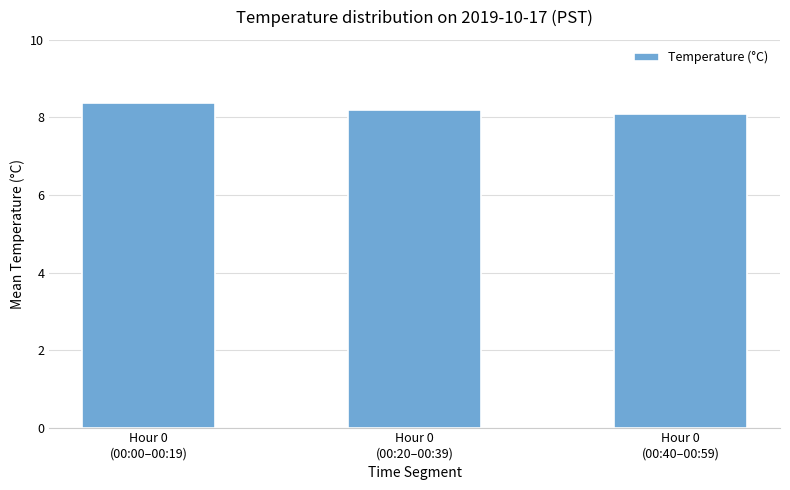

Which label corresponds to the largest value in the chart?

Hour 0
(00:00–00:19)